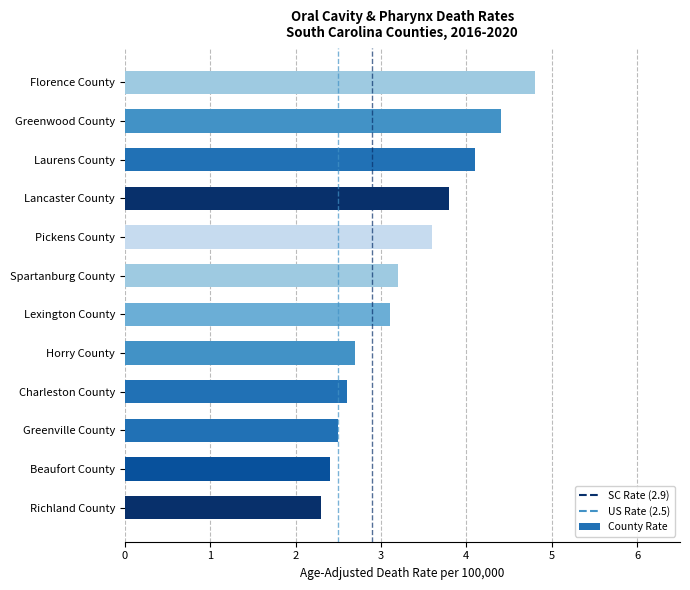

How many data points are less than 3?

5